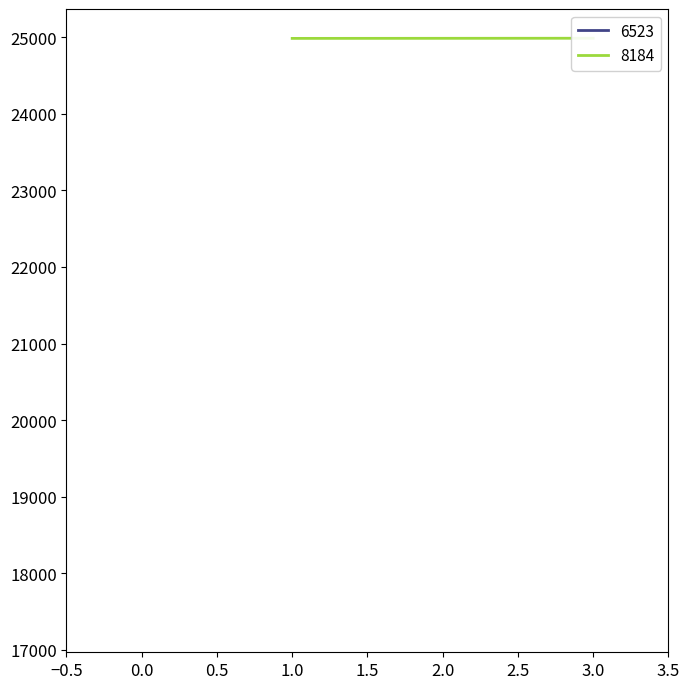

What is the sum of all values?

74955